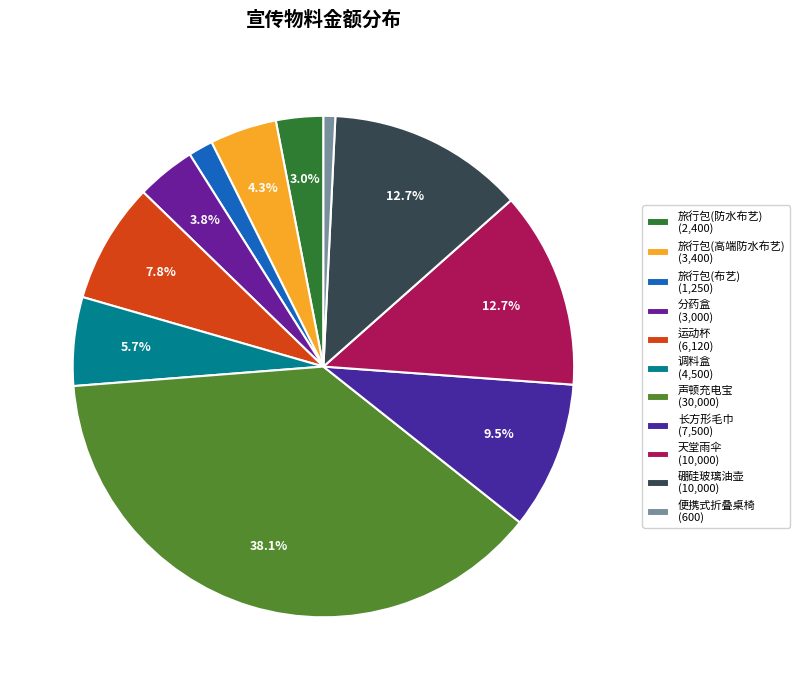

What is the change in value from 运动杯 to 长方形毛巾?

+1380